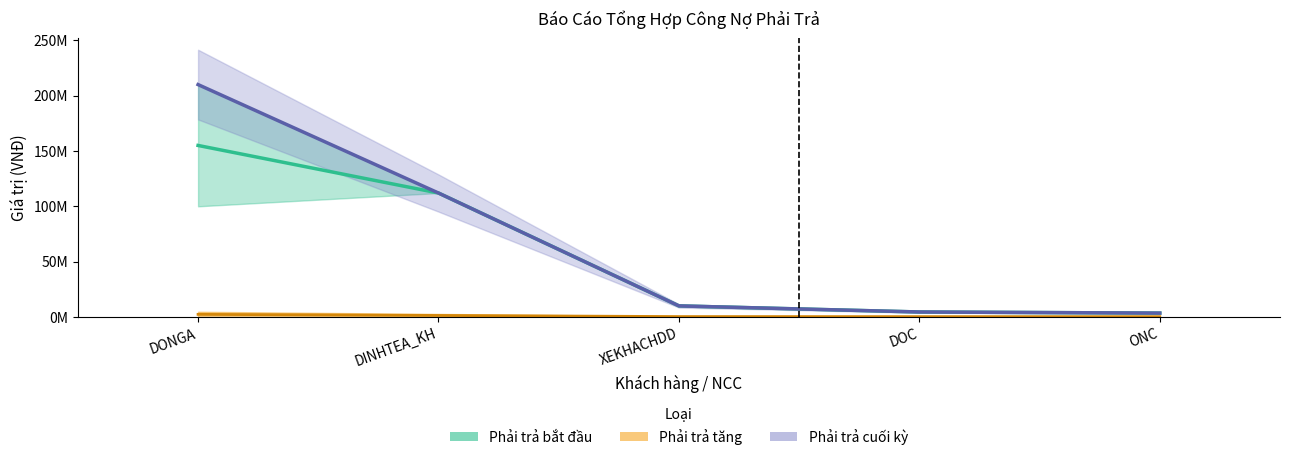

At how many categories does at least one series exceed 200958151?

1